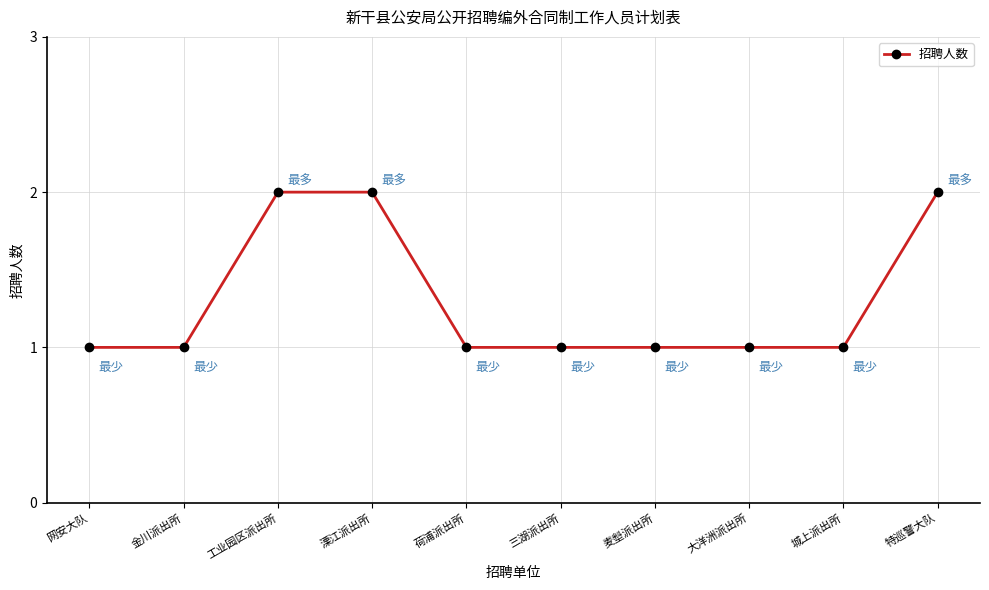

What is the sum of the values at 麦㙦派出所 and 大洋洲派出所?

2